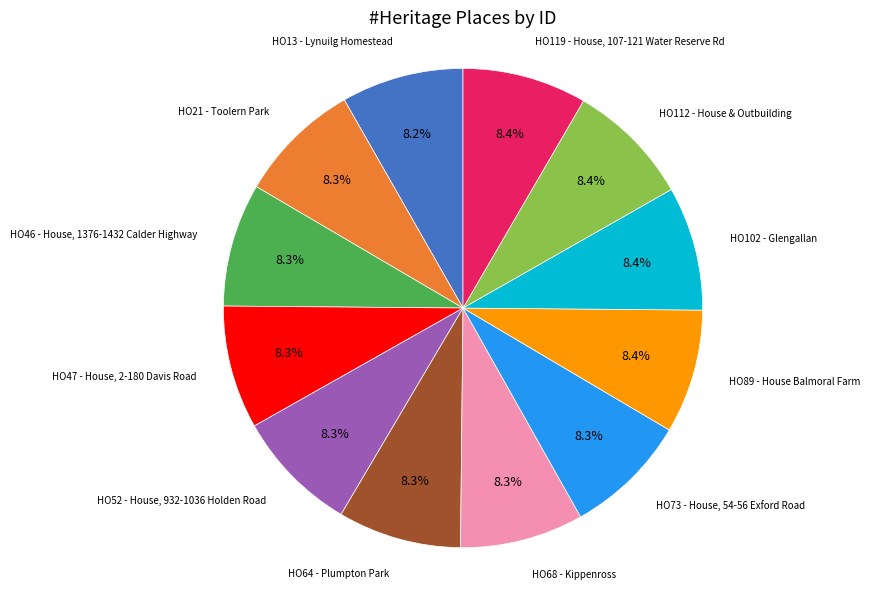

Count the number of slices in the pie.

12